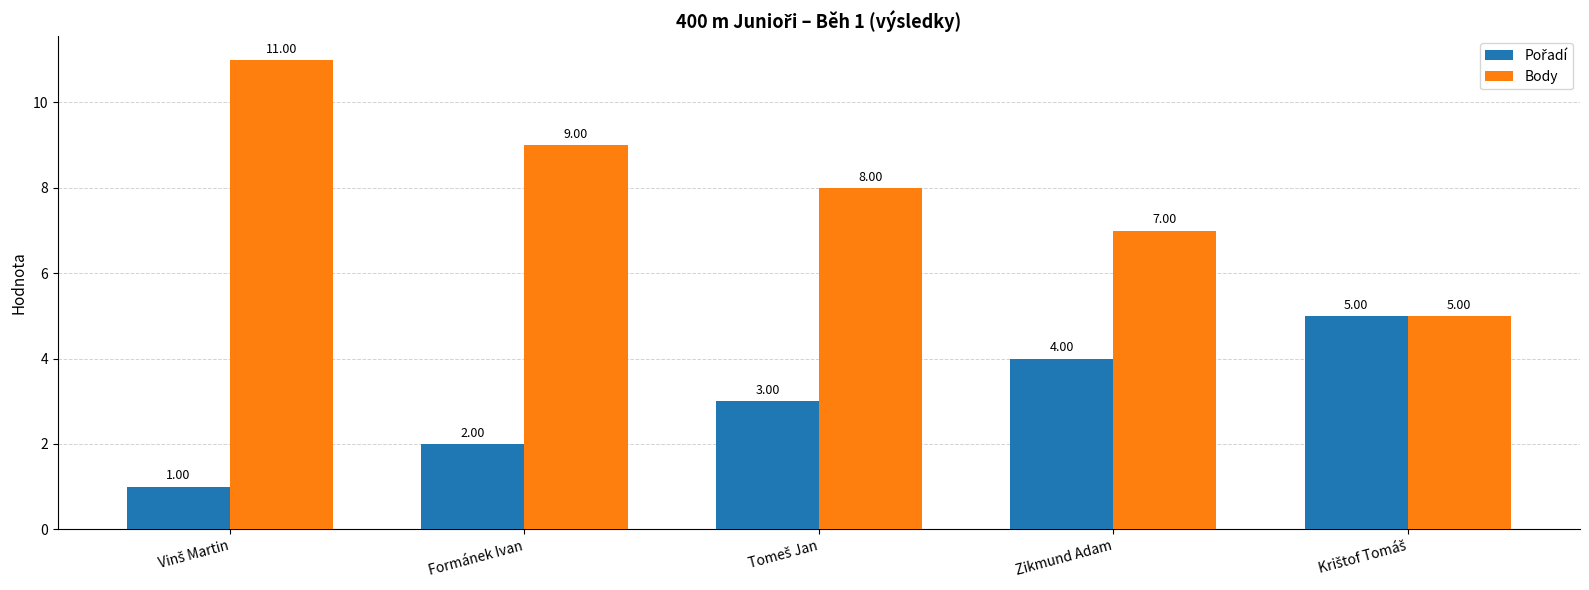

Which series has the largest range (max minus min)?

Body